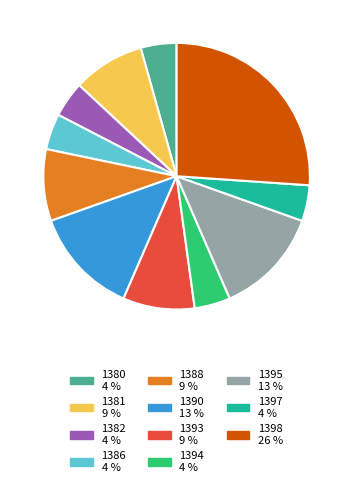

How many segments does this pie chart have?

11